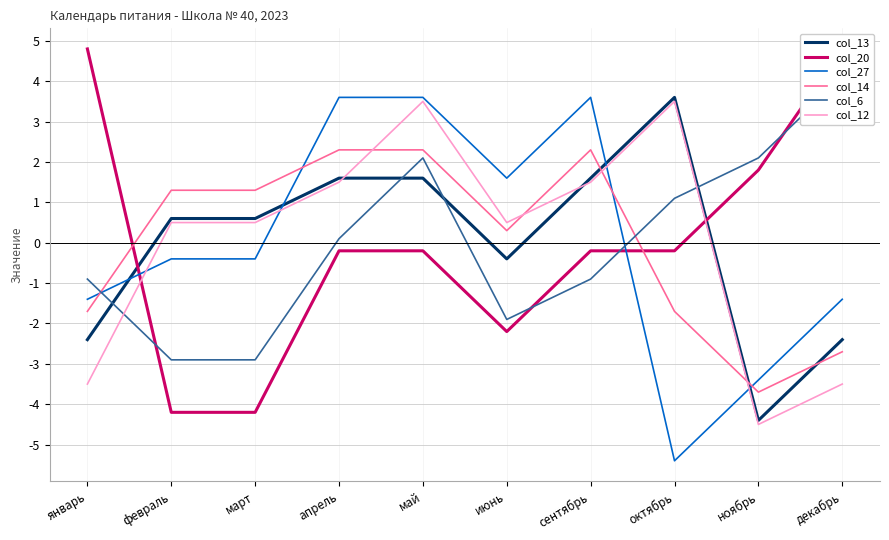

Is this an area chart (filled region under the line)?

No